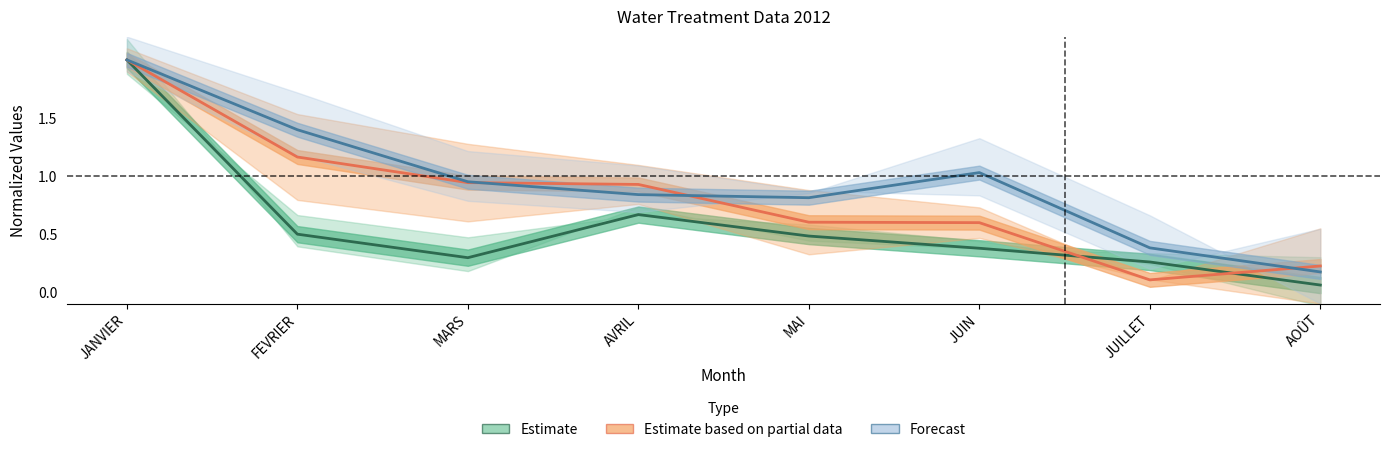

The Estimate series shows 0.5 at FEVRIER. True or false?

True